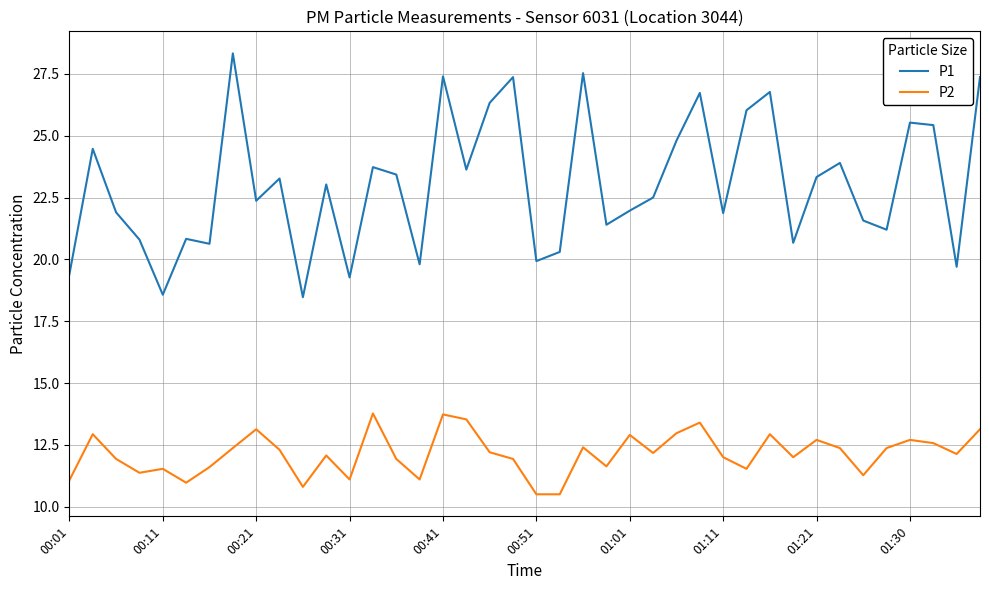

Which series has the largest total across all categories?

P1